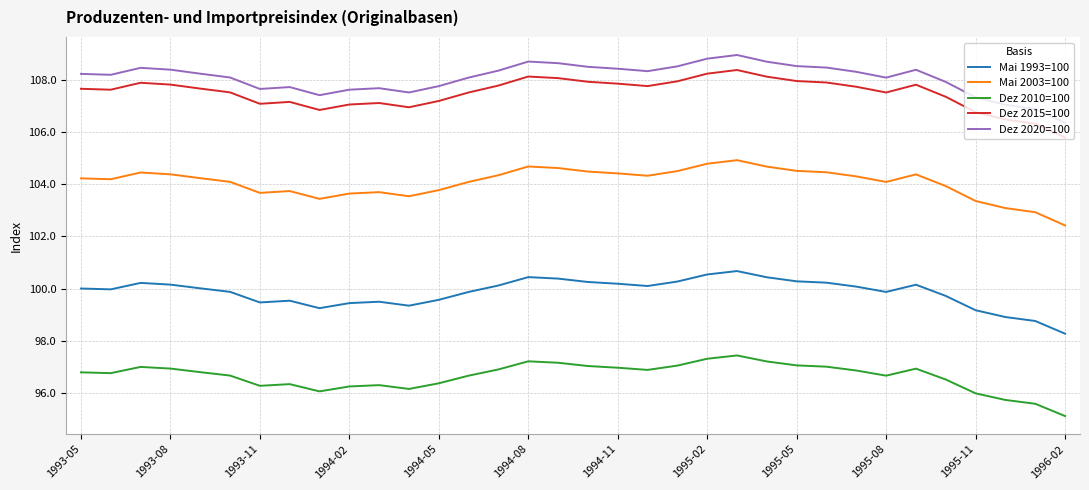

What is the average value of the Dez 2020=100 series?

108.1